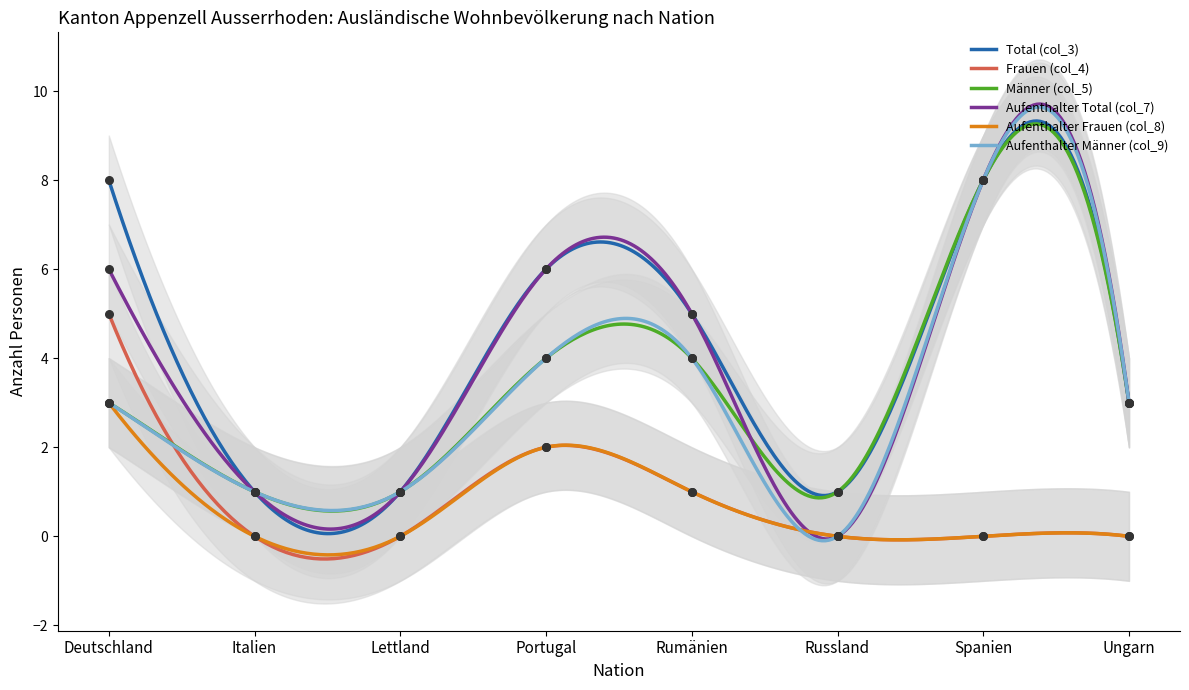

Is the value of Frauen (col_4) at Spanien greater than the value of Total (col_3) at Lettland?

No